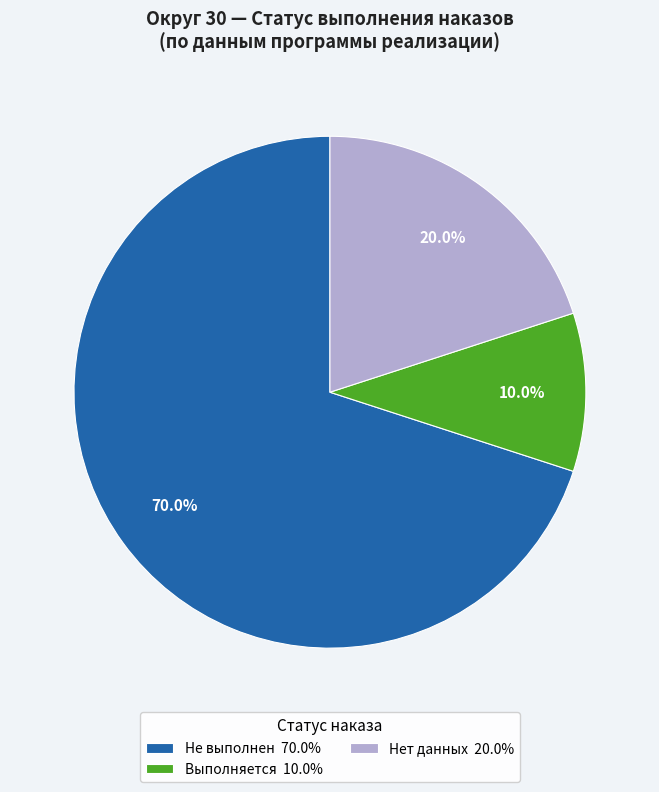

Which category accounts for the majority?

Не выполнен 70.0%